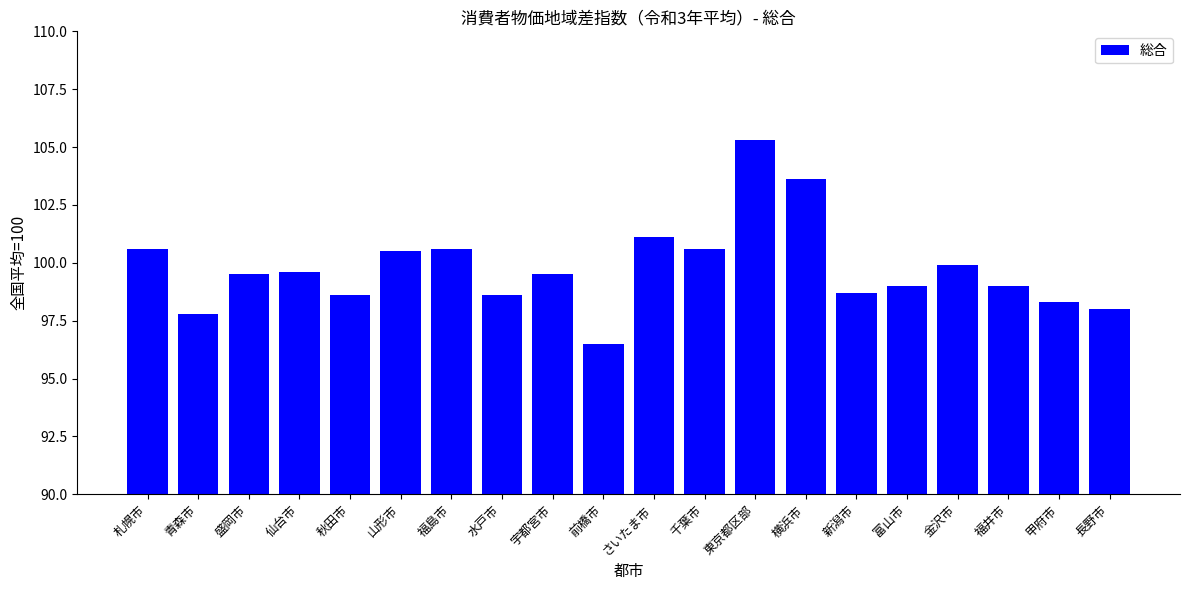

What is the label of the 14th bar from the left?

横浜市